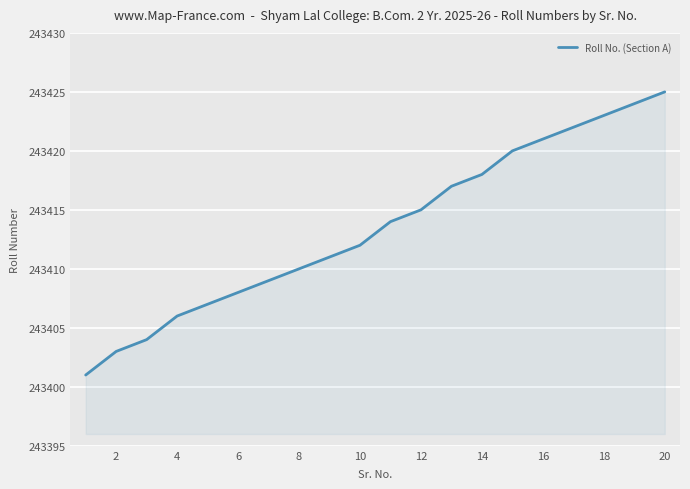

What is the difference between the maximum and minimum values?

24